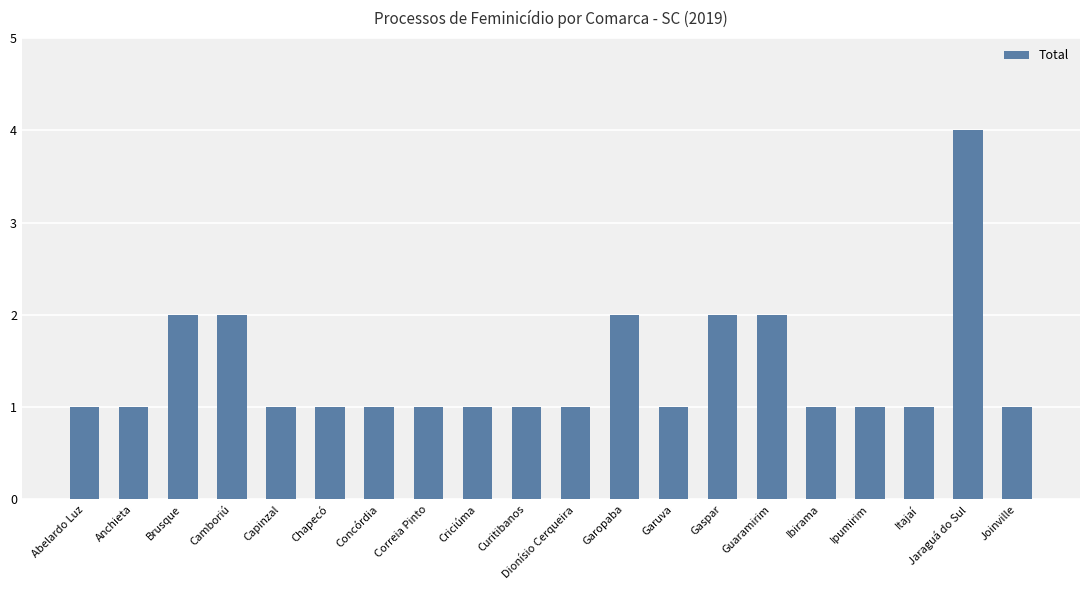

Reading left to right, extract all data points from this chart.

1	1	2	2	1	1	1	1	1	1	1	2	1	2	2	1	1	1	4	1